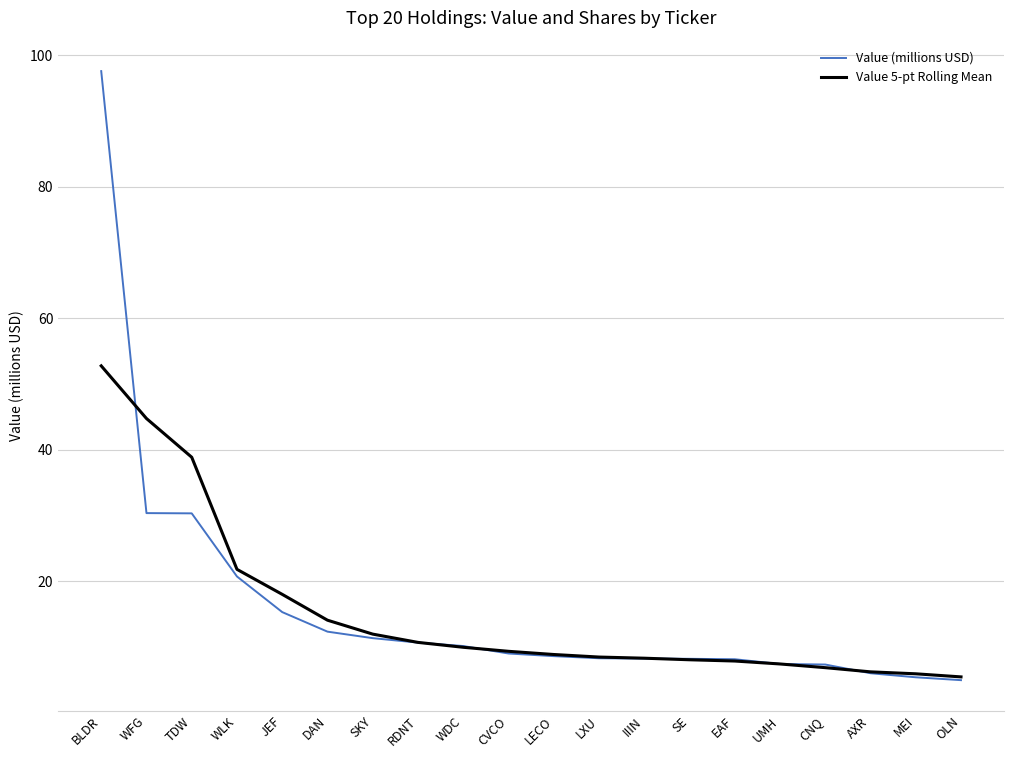

The Value 5-pt Rolling Mean series shows 8.9 at LECO. True or false?

True